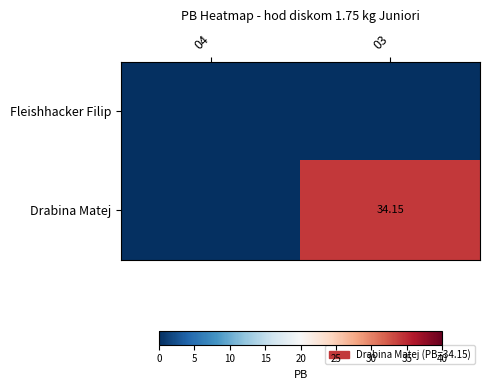

What is the sum of all Drabina Matej values?

34.1